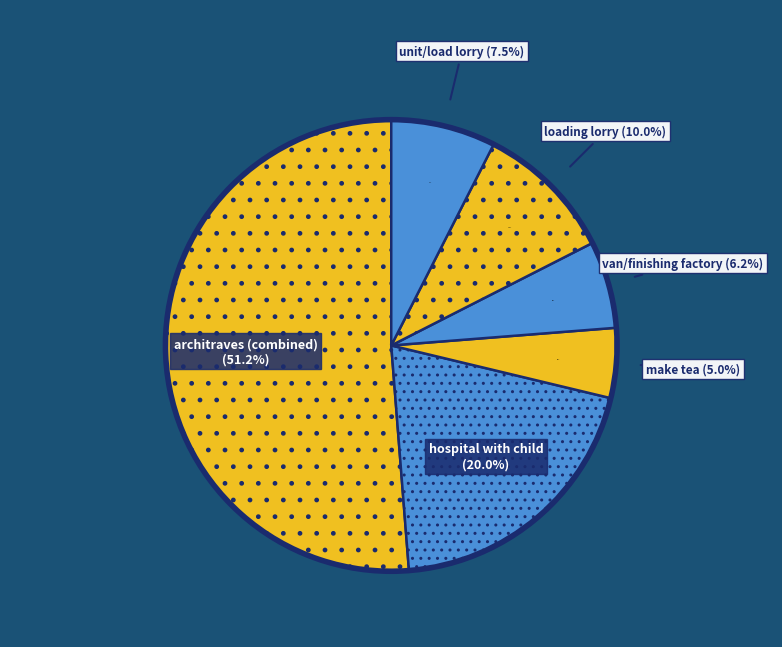

To the nearest percent, what portion does hospital with child represent?

20%